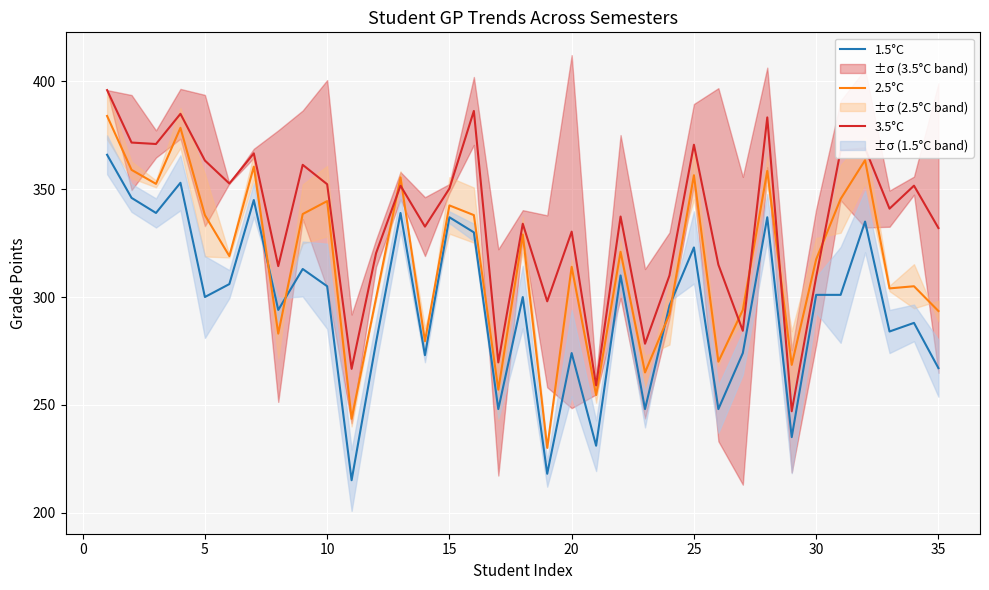

After their last crossing, which series has the higher values: 1.5°C or 2.5°C?

2.5°C